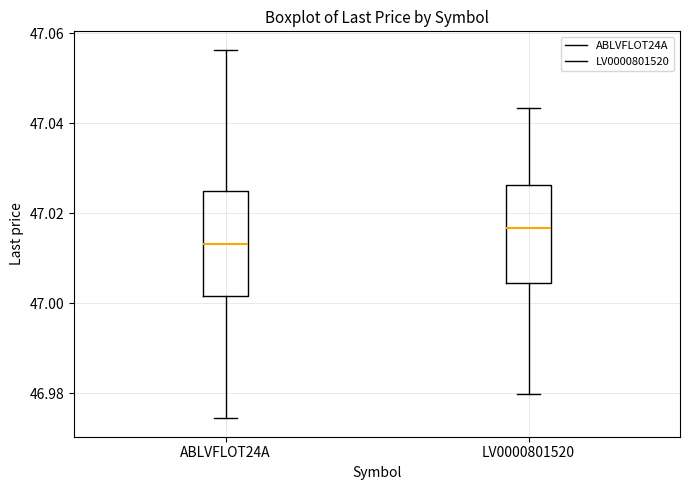

Reading left to right, read every box against the y-axis: the position of its median line, the range the box covers, and the ends of its whiskers. The values are not printed on the chart, so give them approximately, as read against the axis.

ABLVFLOT24A: median 47.014, box 47.002 to 47.024, whiskers 46.974 to 47.056
LV0000801520: median 47.016, box 47.004 to 47.026, whiskers 46.980 to 47.044